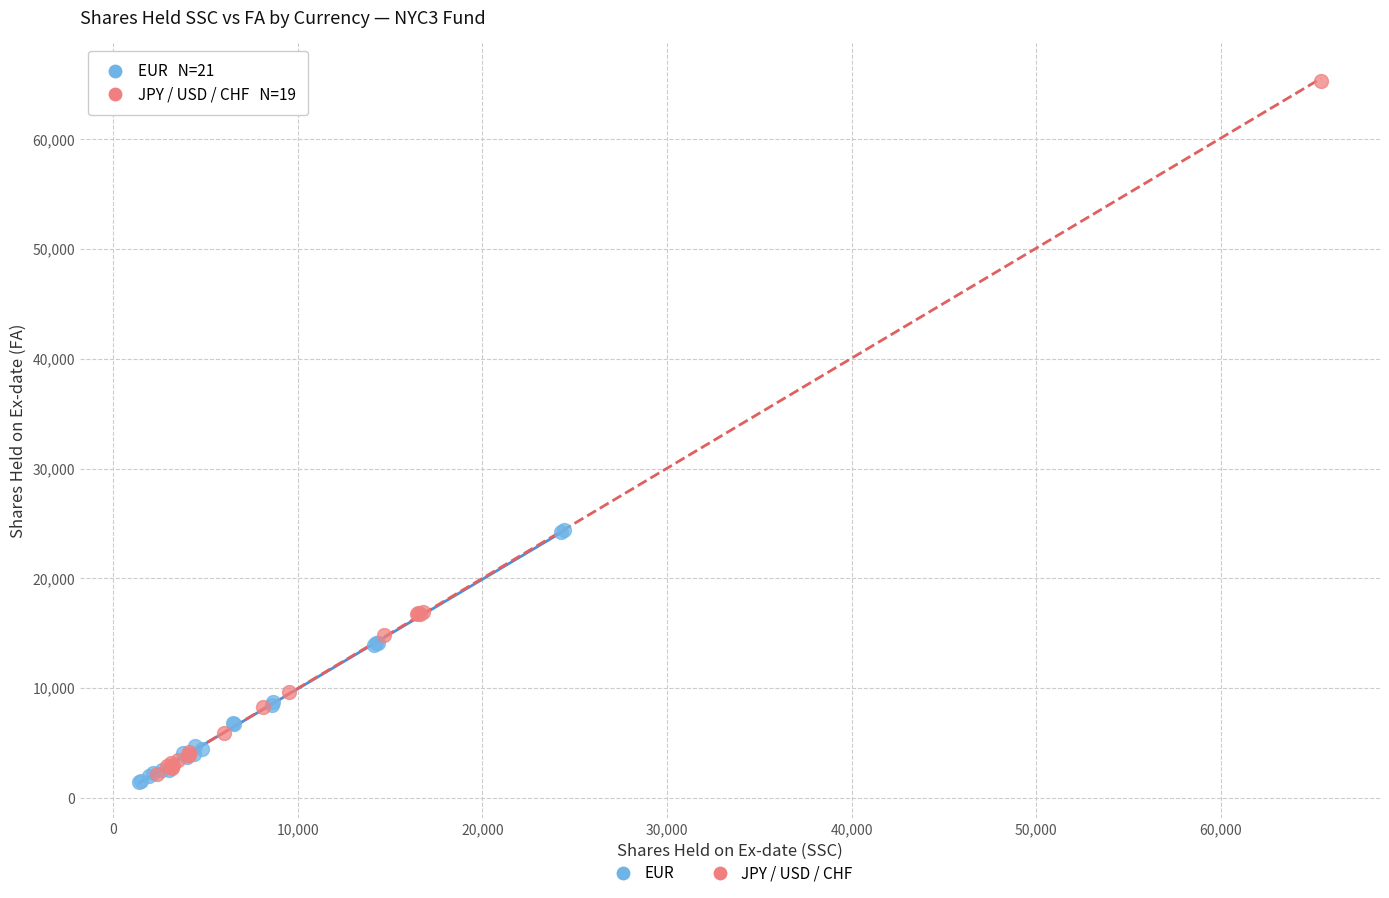

Which series contains the highest Y value?

JPY / USD / CHF